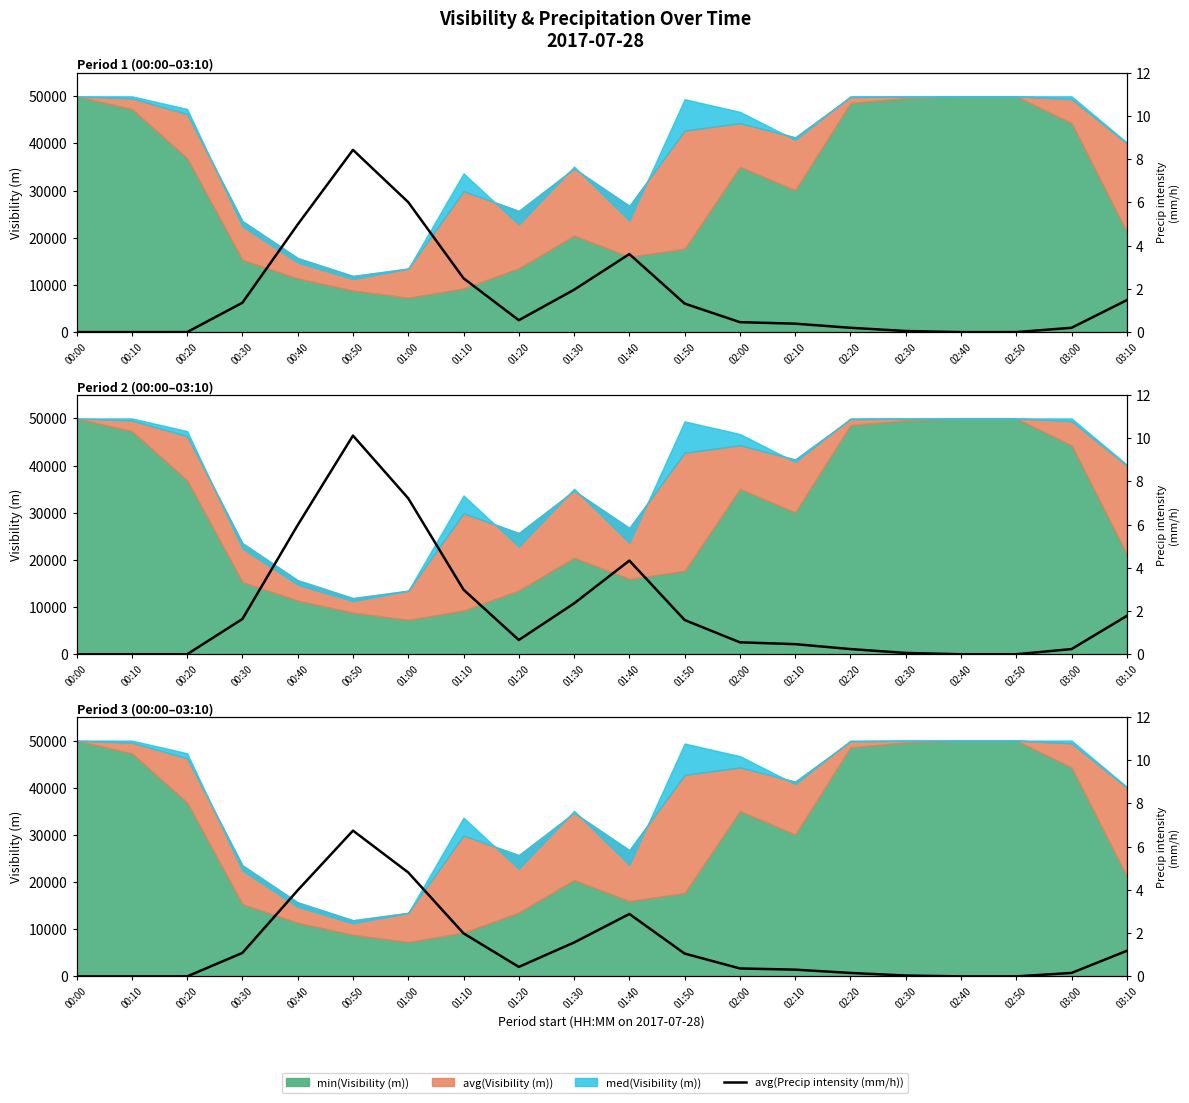

Does the chart have visible grid lines?

No